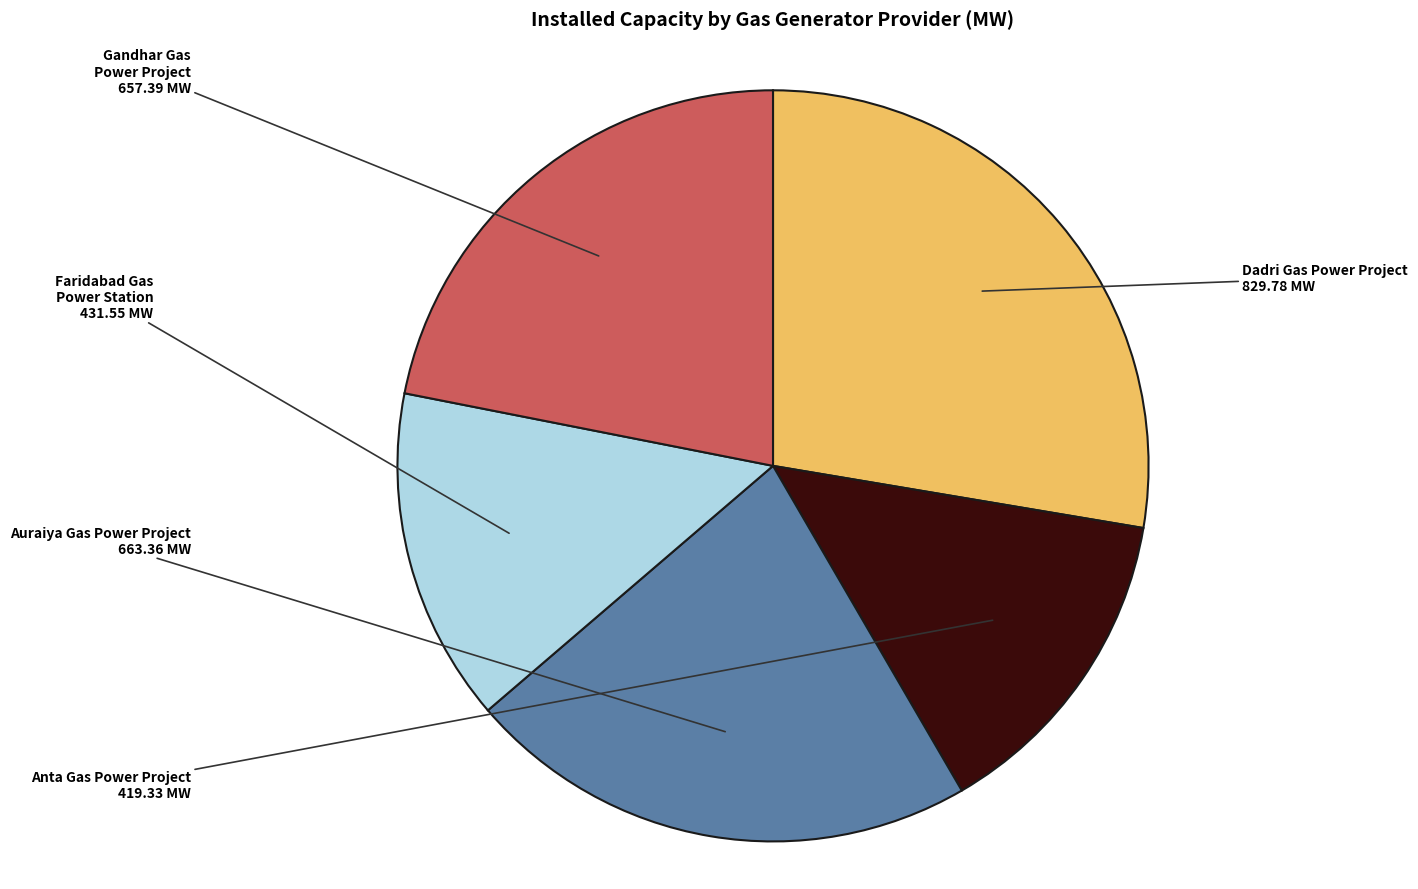

Which slice is the largest?

Dadri Gas Power Project